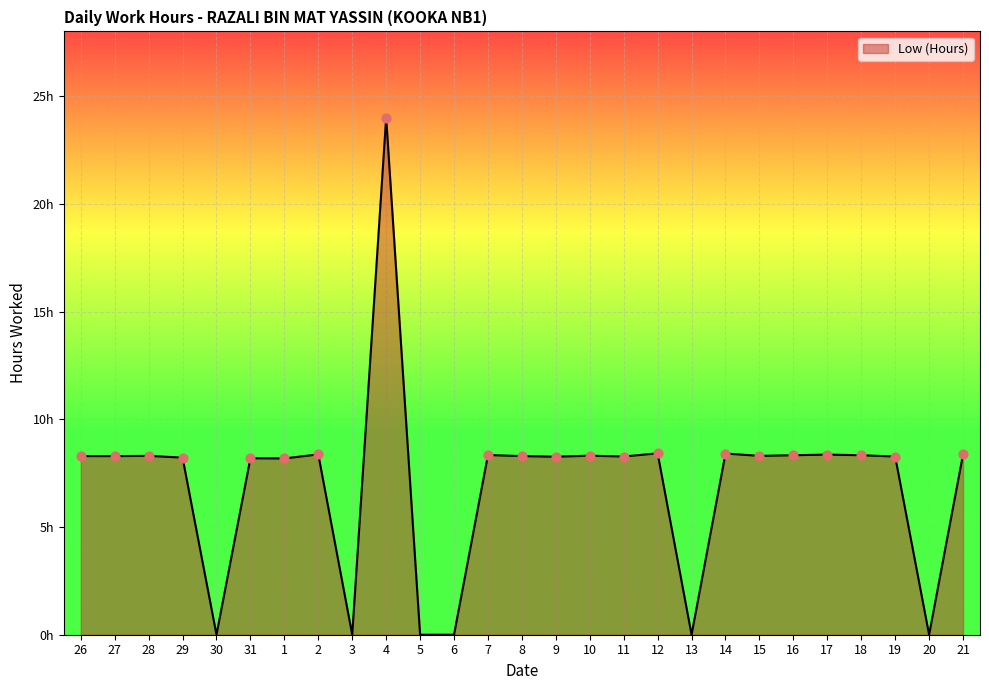

Is this an area chart (filled region under the line)?

Yes